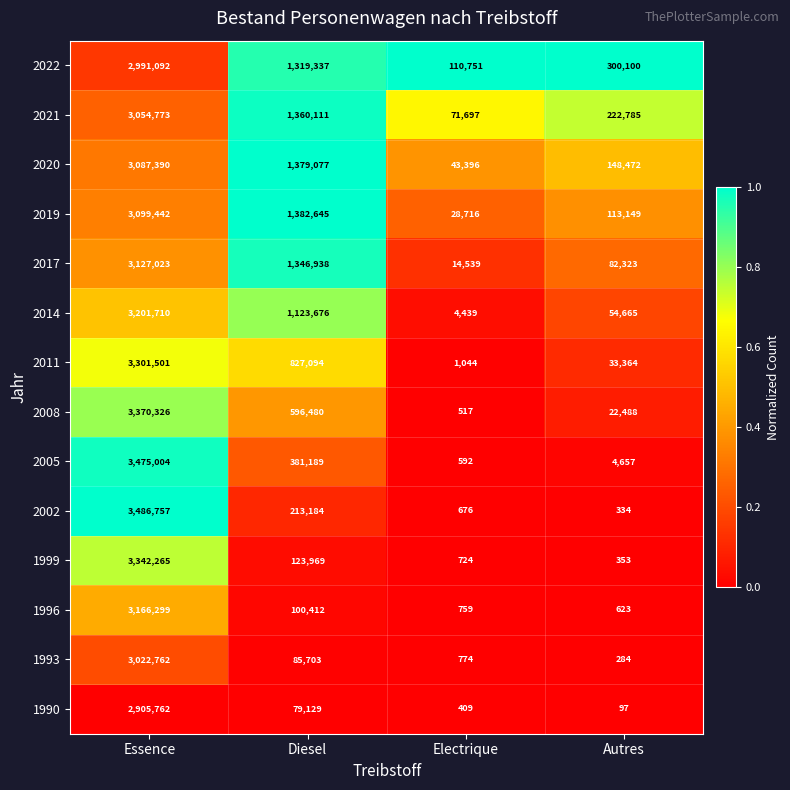

The 2008 series shows 22488 at Autres. True or false?

True